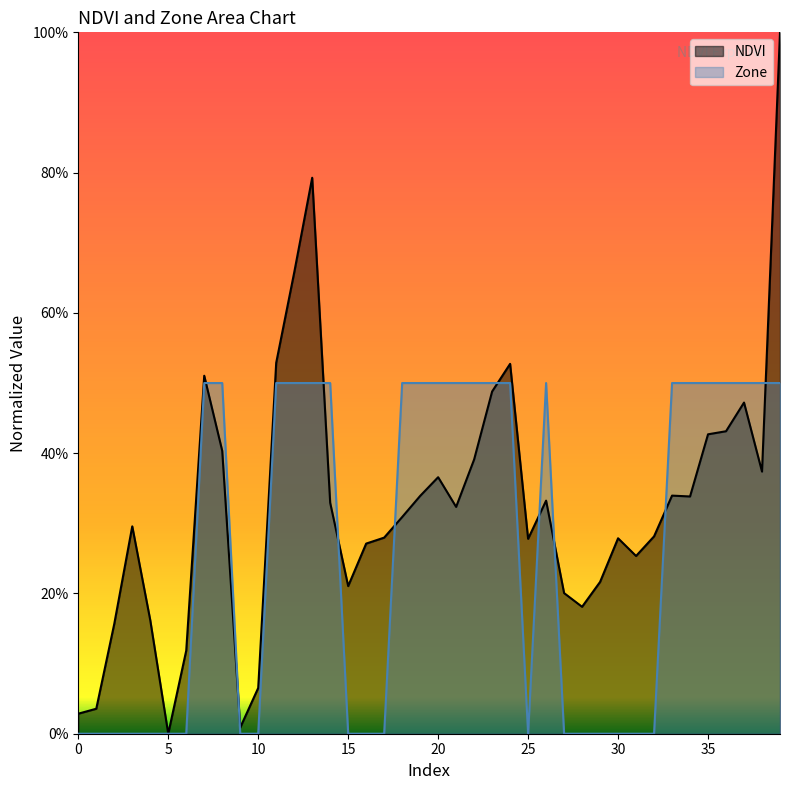

What is the difference between the maximum and minimum values in the NDVI series?

1.0